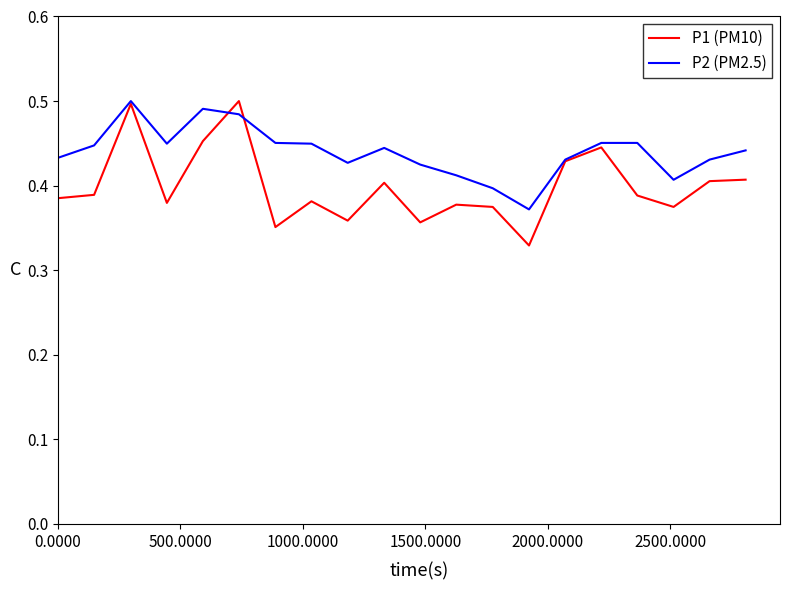

What is the difference between the second highest and second lowest values in the P2 (PM2.5) series?

0.1